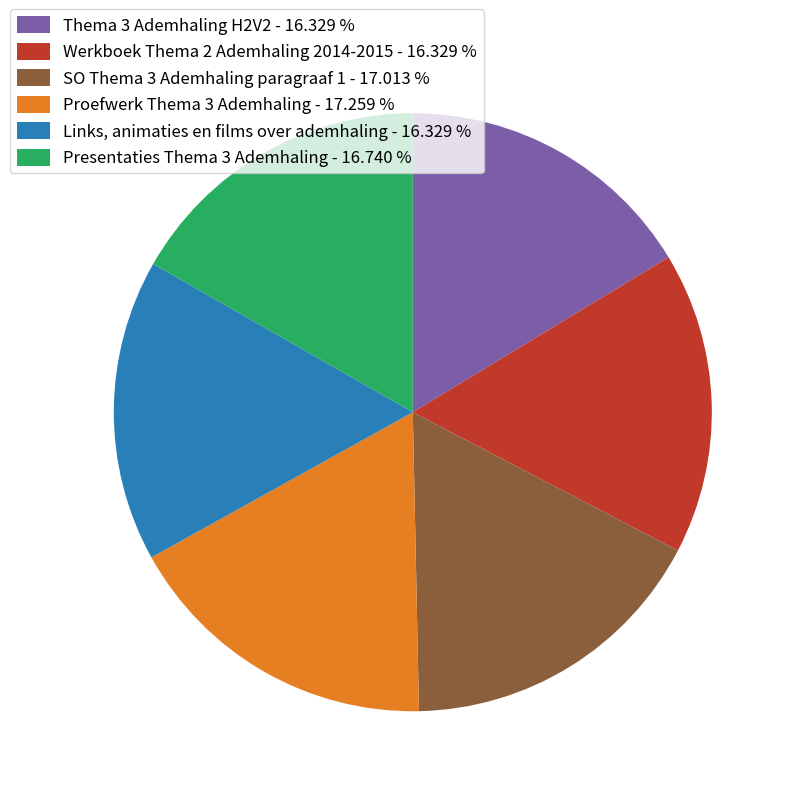

Is it true that Proefwerk Thema 3 Ademhaling is 25% of the pie?

False